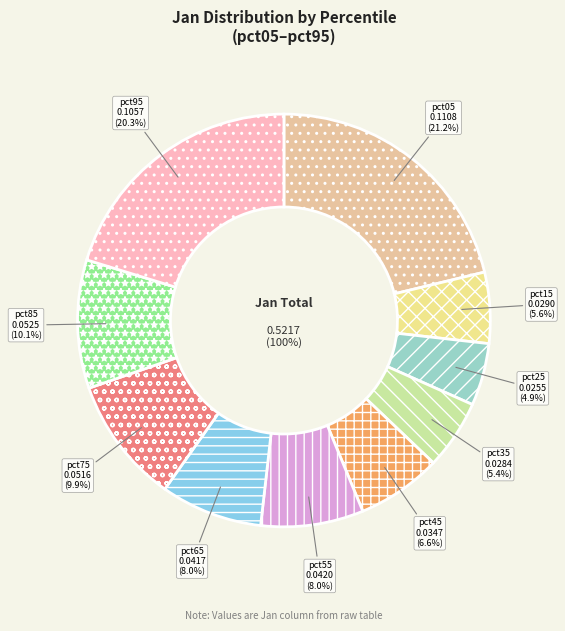

Which slice is the smallest?

pct25